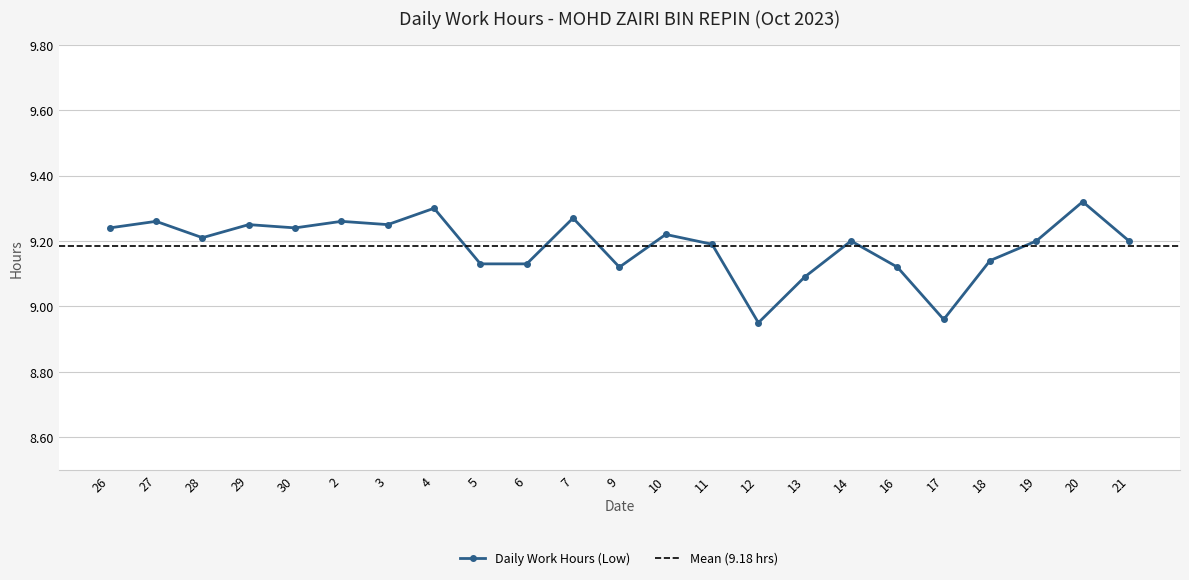

What is the average value?

9.2